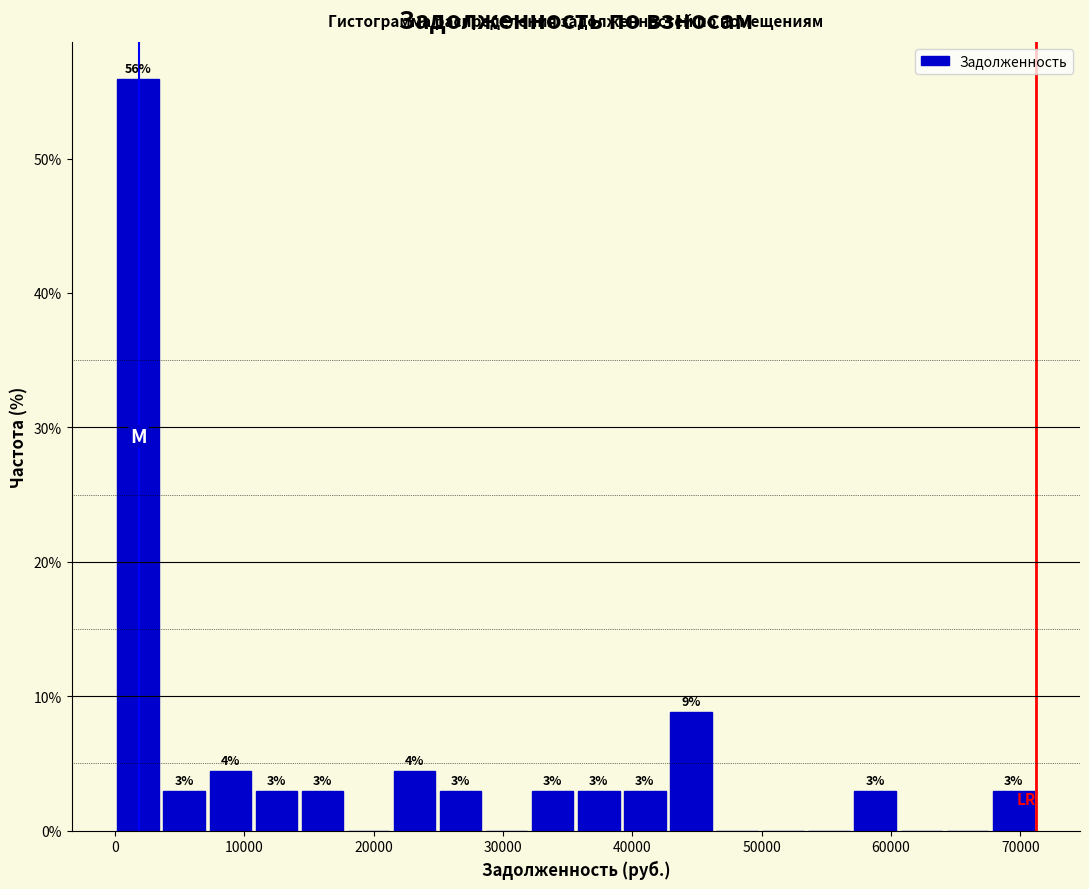

Read against the x-axis, roughly where is the centre of the tallest bar?

2000